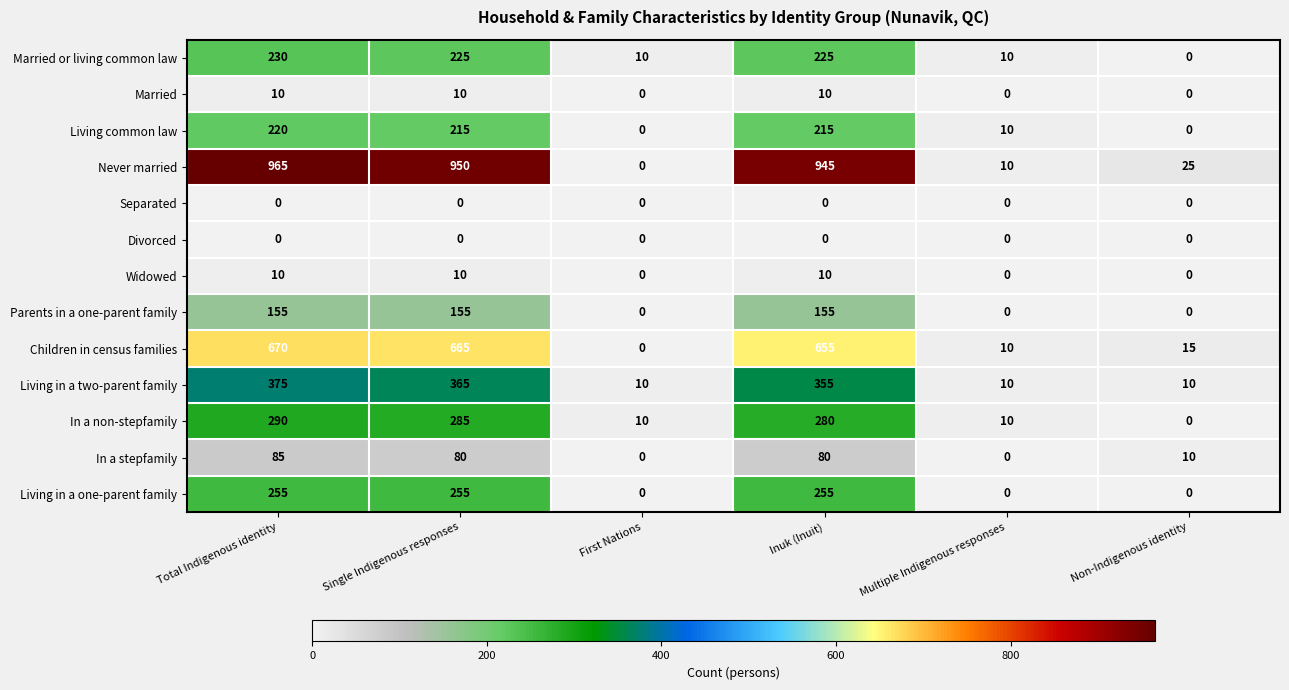

What is the total value across all series at Total Indigenous identity?

3265